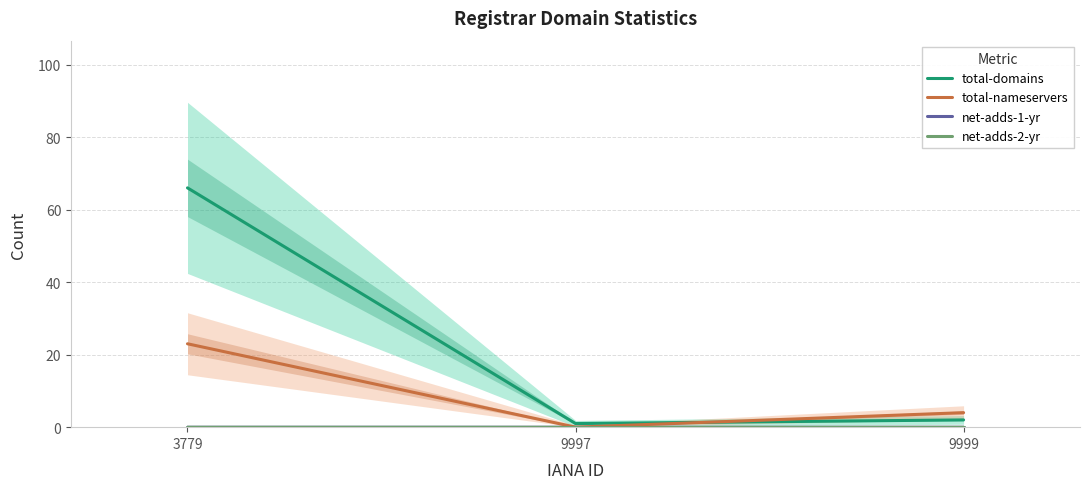

Which has a higher value, 9999 or 3779?

3779